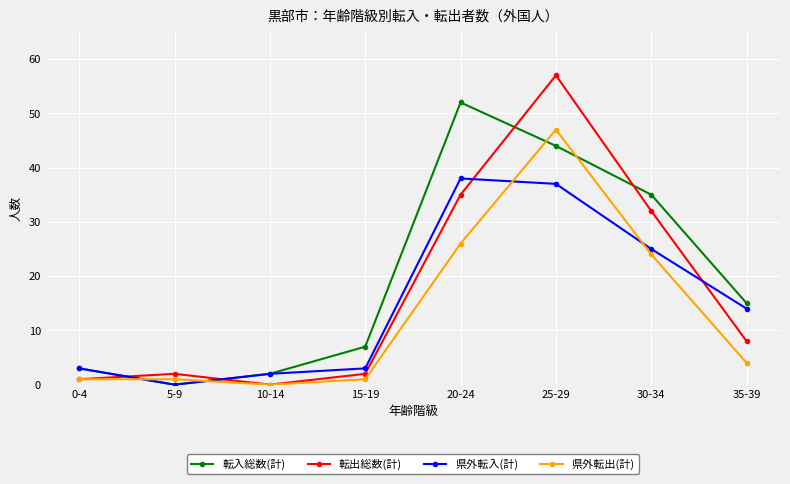

The value of 県外転入(計) at 25-29 is 54. True or false?

False